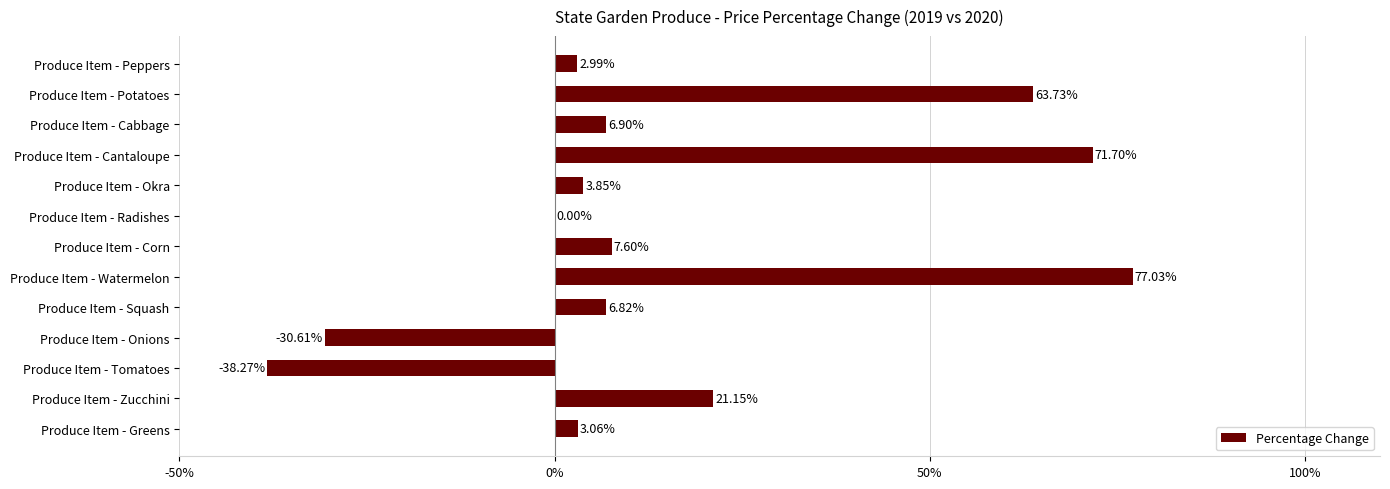

How many bars are there in total?

13